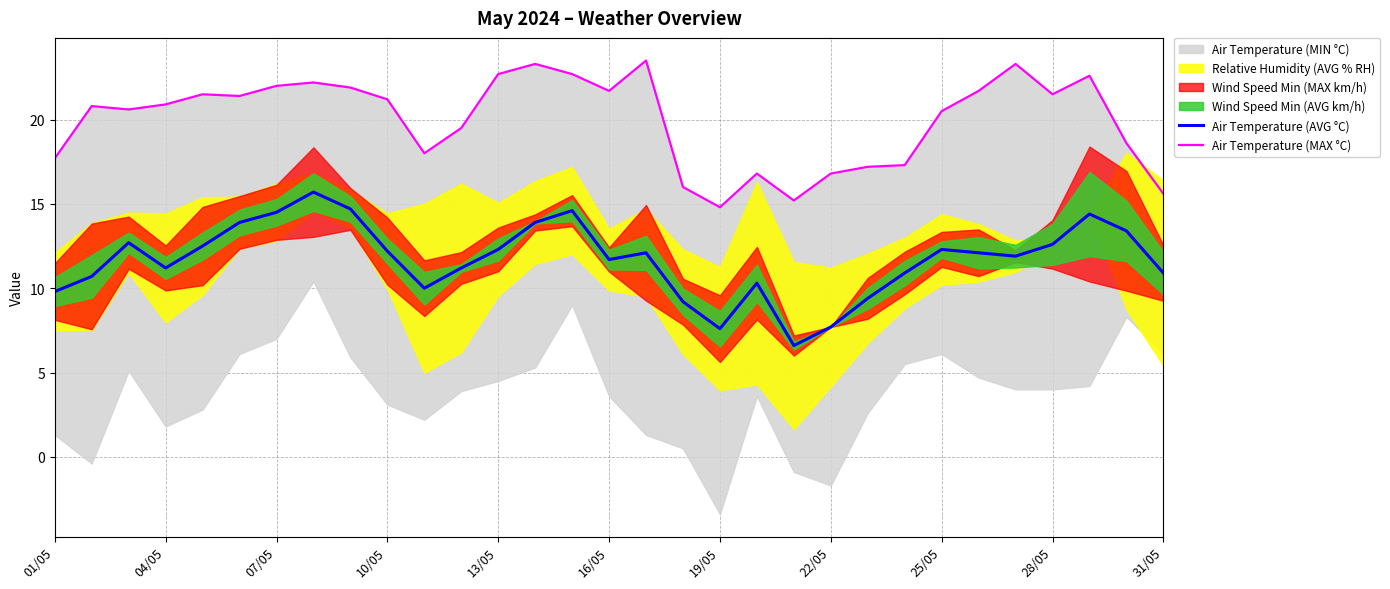

Is it true that Air Temperature (AVG °C) equals 5.6 at 31/05?

False